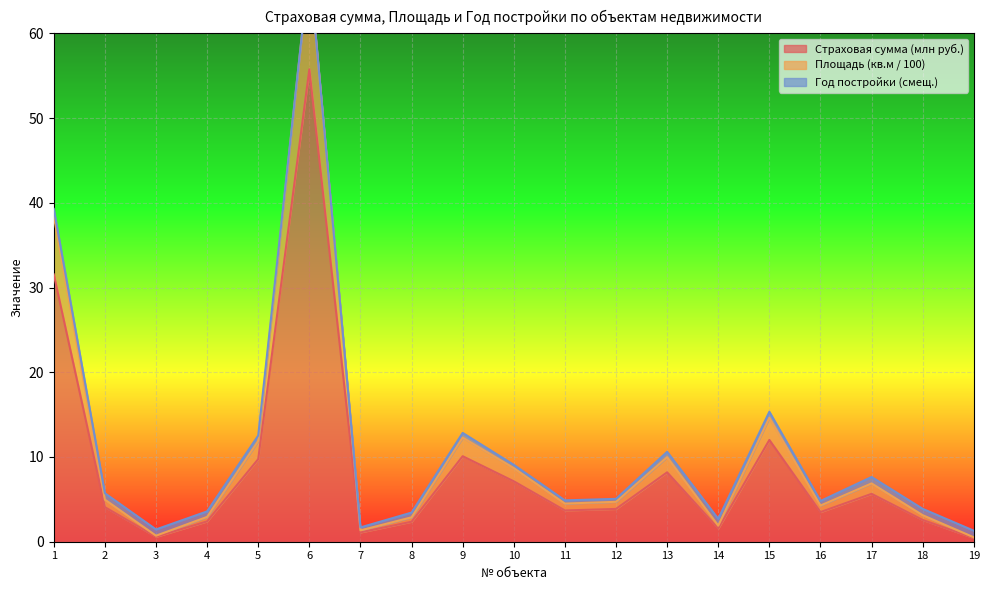

At which label is Площадь (кв.м / 100) closest to 34?

1